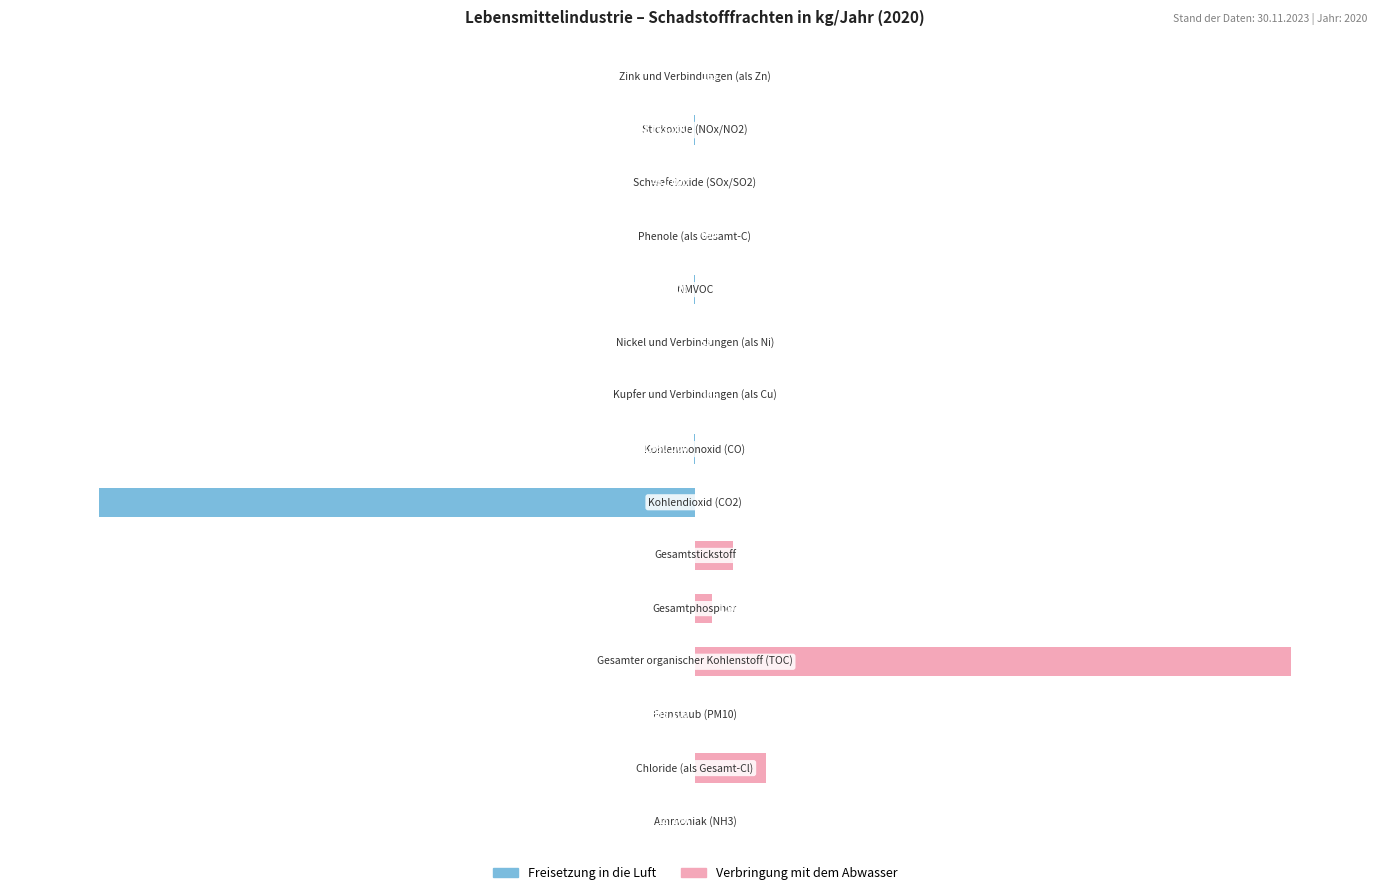

How many bars are there in total?

30